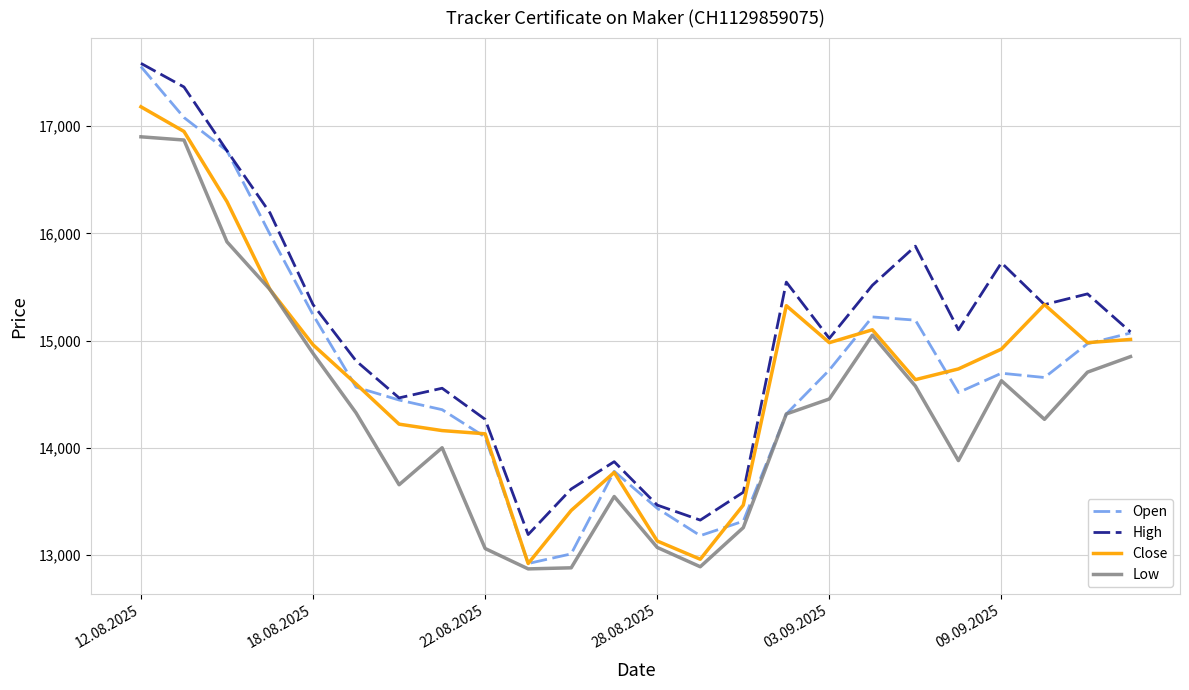

What is the sum of all Close values?

352645